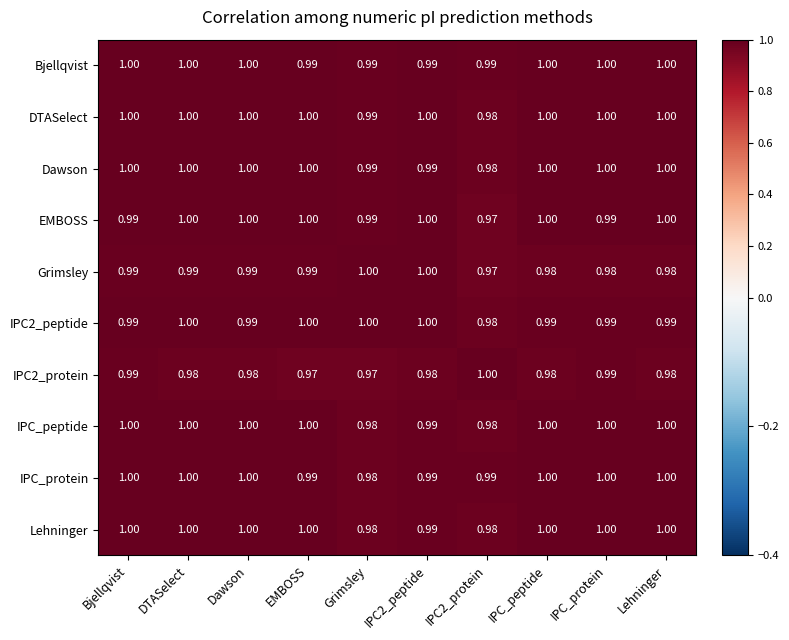

Is the value of EMBOSS at IPC2_peptide greater than the value of IPC2_peptide at Bjellqvist?

Yes